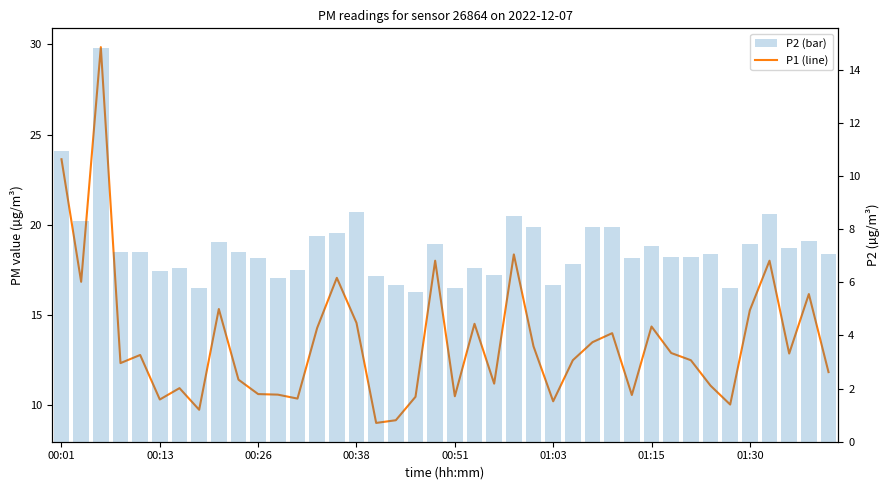

List the series in order of their overall mean, highest first.

P1, P2